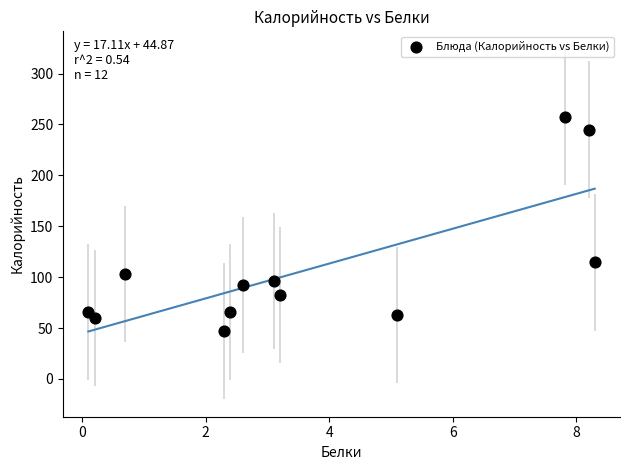

What Y value in the scatter plot is closest to 152?

114.5